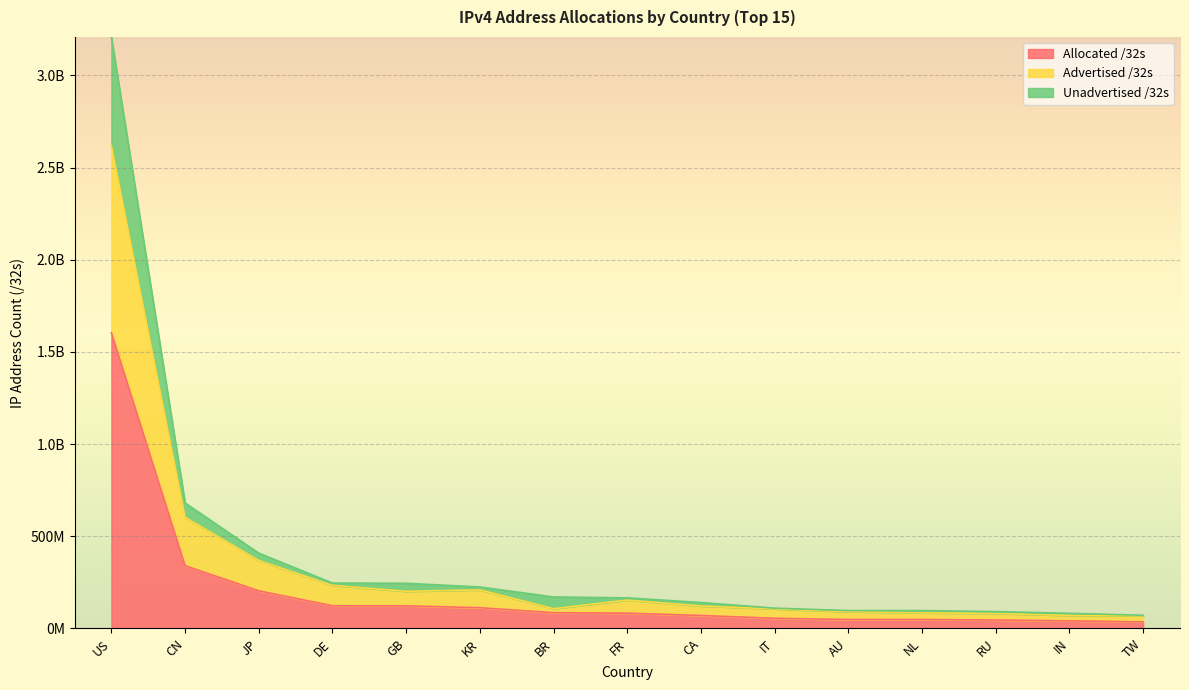

What are all the series names shown in the legend?

Allocated /32s, Advertised /32s, Unadvertised /32s